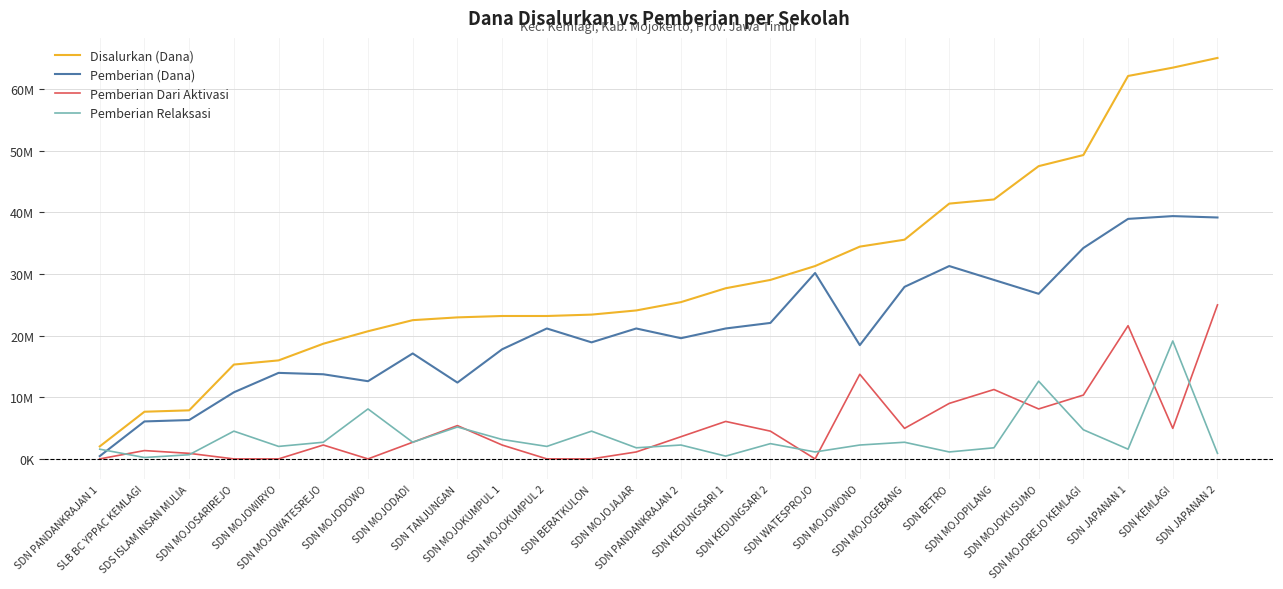

Which category has the lowest value in the Pemberian (Dana) series?

SDN PANDANKRAJAN 1